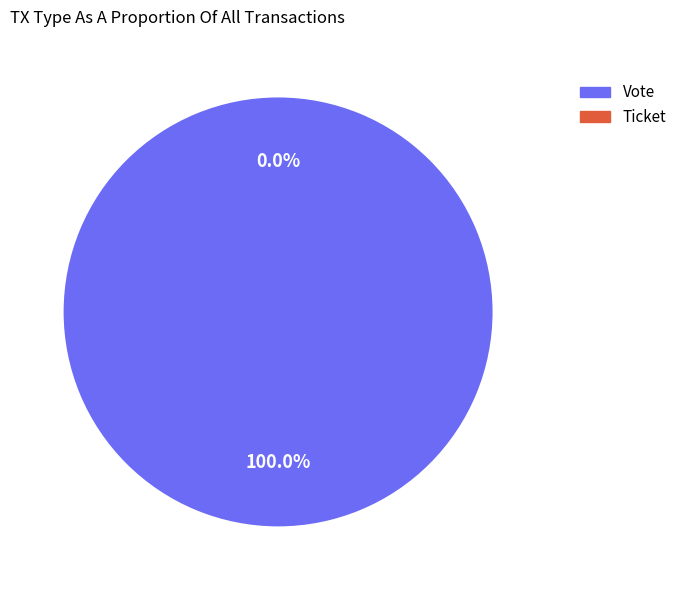

The Vote slice represents 100% of the pie. True or false?

True